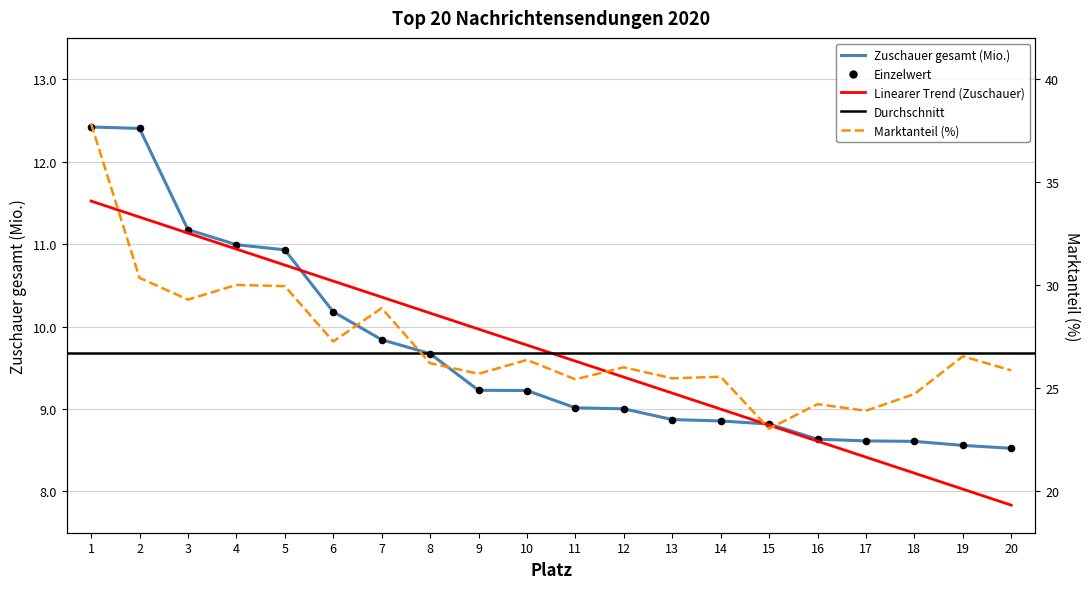

At which category is the sum across all series the highest?

1